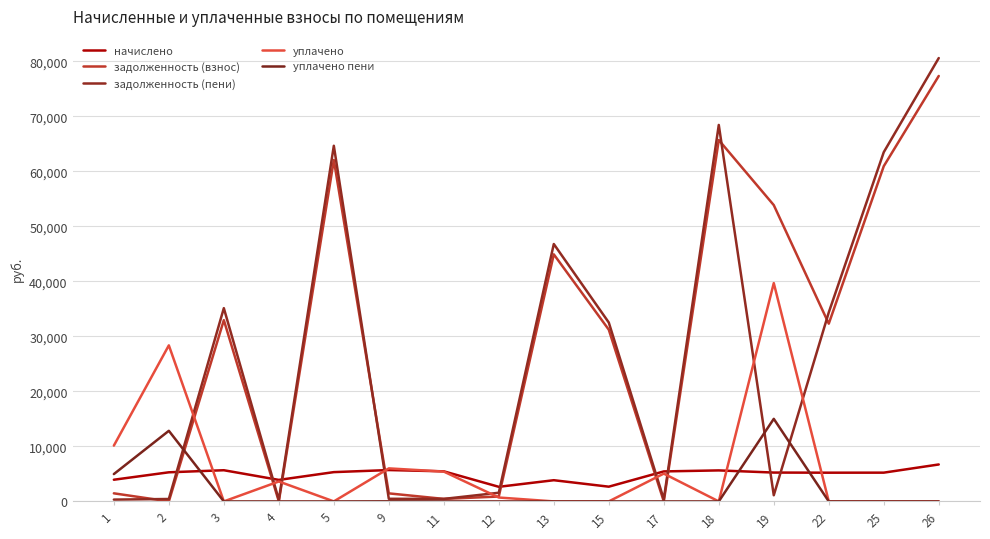

After their last crossing, which series has the higher values: задолженность (пени) or уплачено?

задолженность (пени)